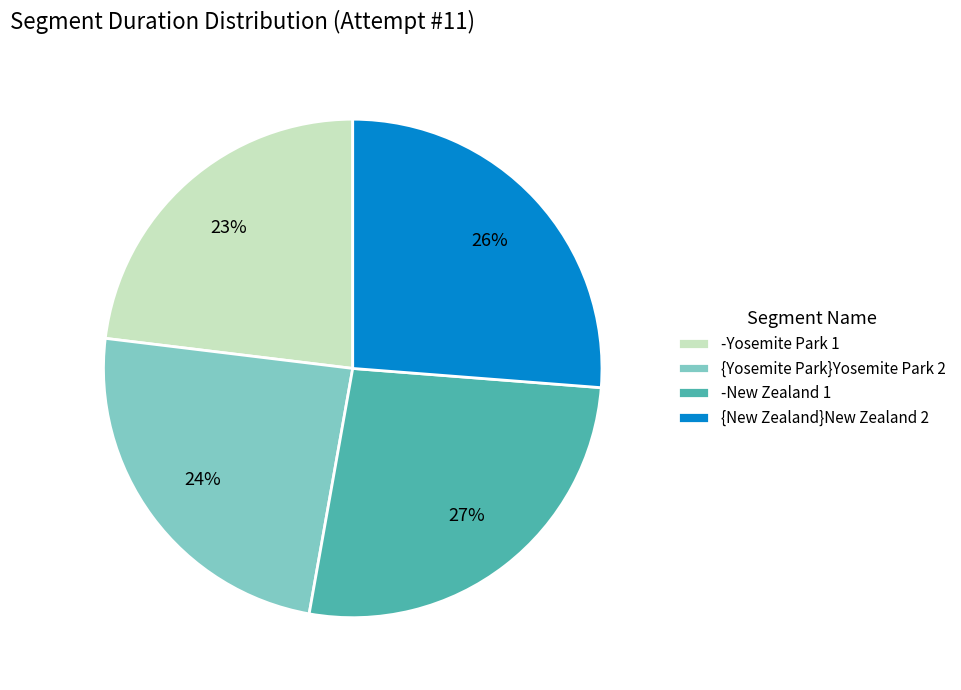

True or false: {Yosemite Park}Yosemite Park 2 accounts for 18% of the total.

False